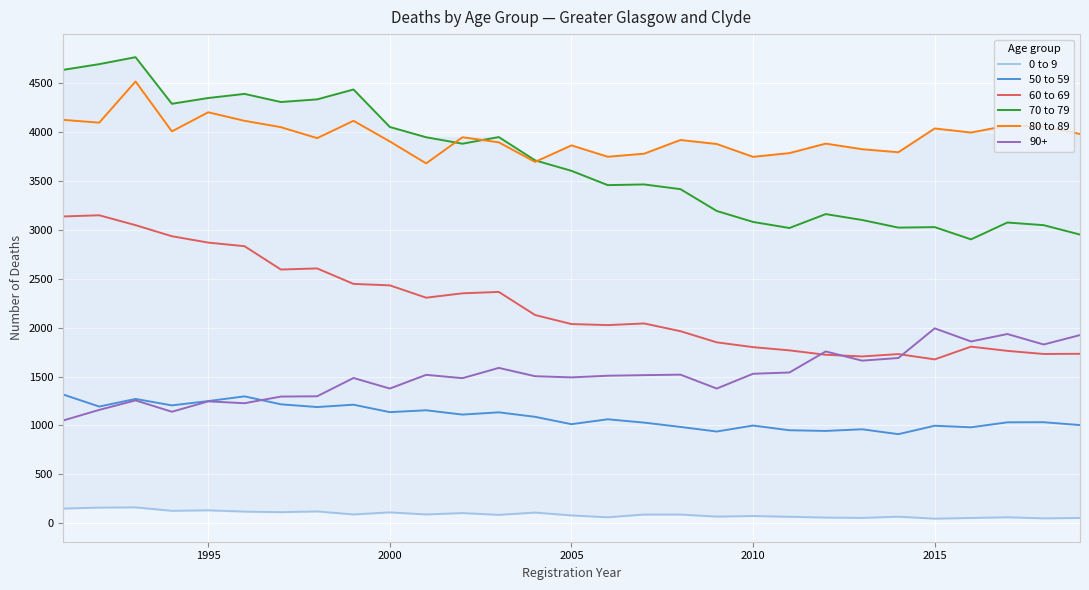

What is the highest value of the 60 to 69 series?

3147